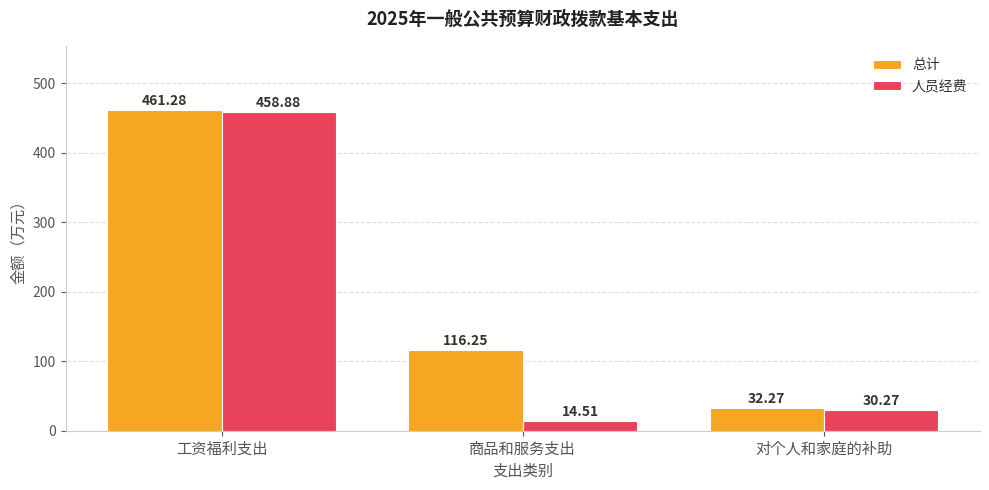

Rank the series at 商品和服务支出 from highest to lowest value.

总计, 人员经费